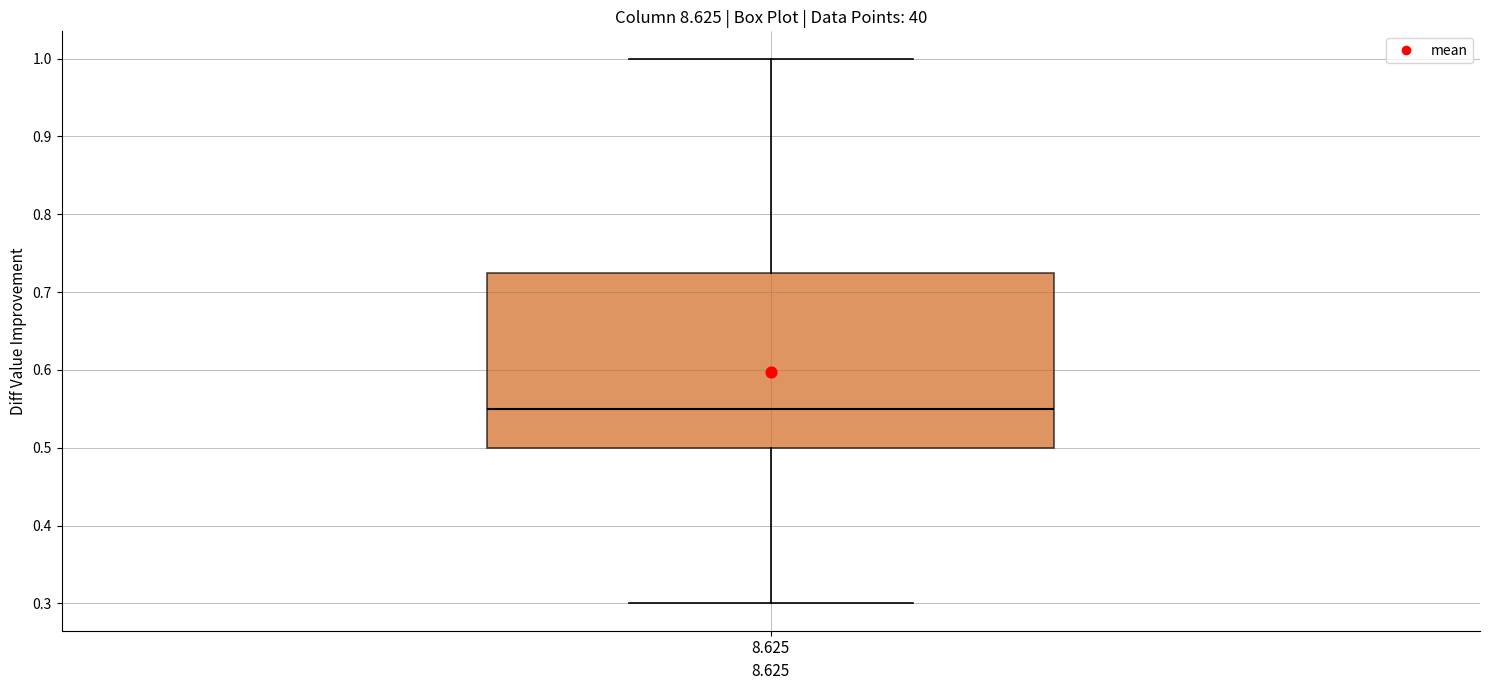

Read this box plot against the y-axis: the position of the median line, the range covered by the box, and the ends of both whiskers. The values are not printed on the chart, so give them approximately, as read against the axis.

median 0.55, box 0.50 to 0.73, whiskers 0.30 to 1.00